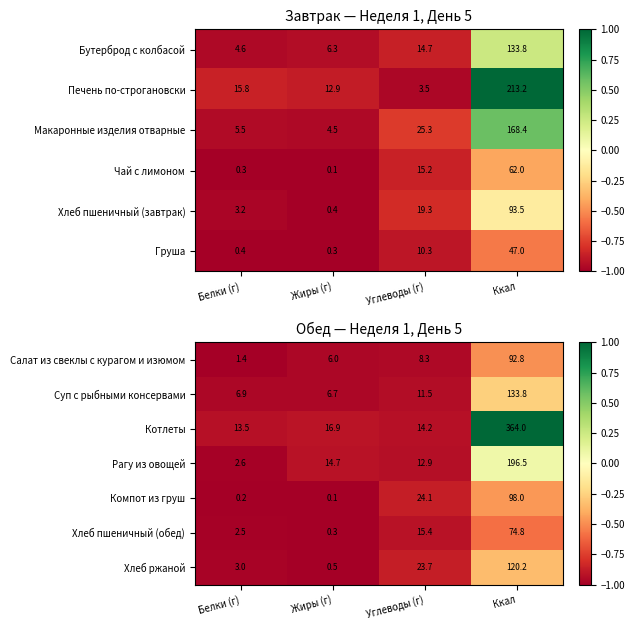

Where does the Котлеты series first go above 0?

Ккал